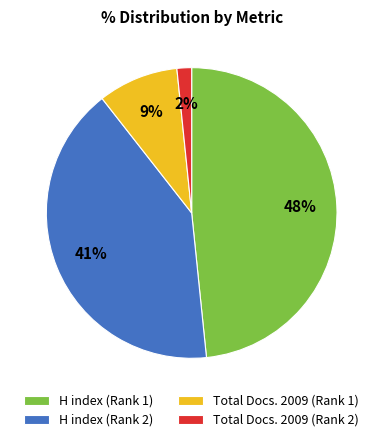

To the nearest percent, what is the difference between the Total Docs. 2009 (Rank 1) and H index (Rank 2) slice percentages?

32%